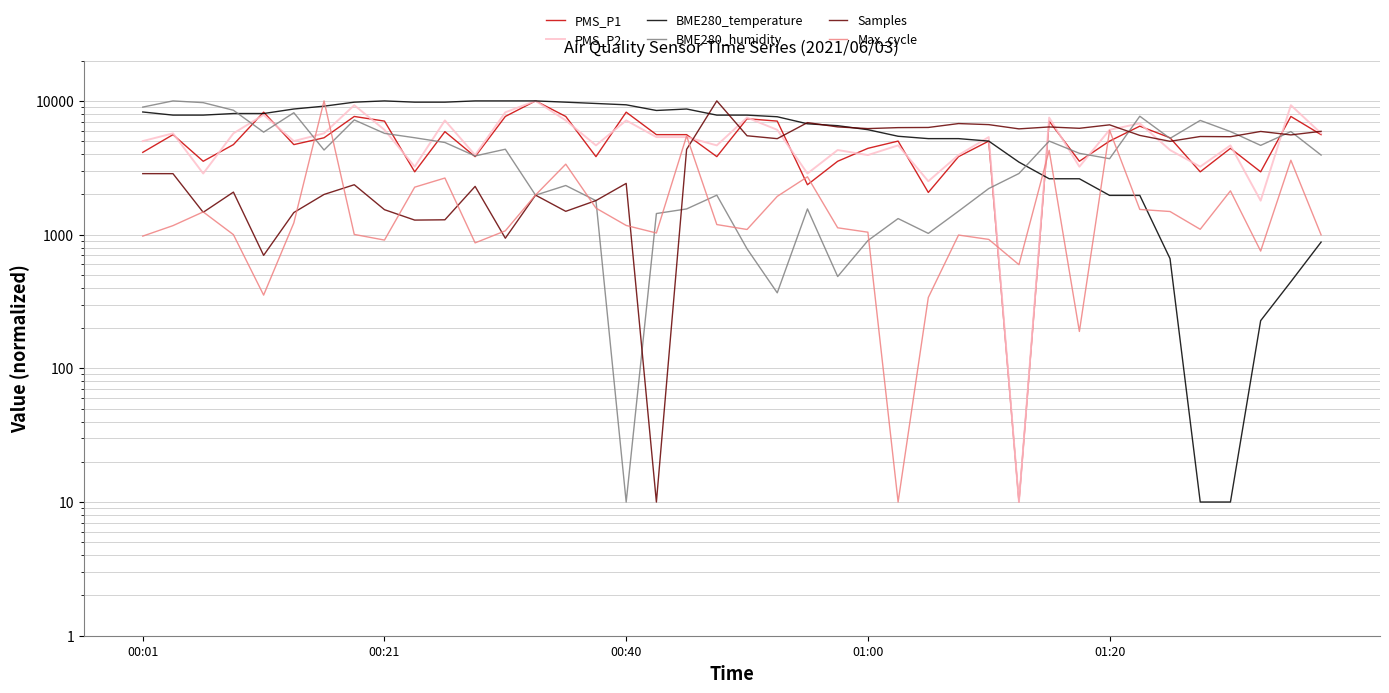

What is the difference between the maximum and minimum values in the PMS_P2 series?

9990.0